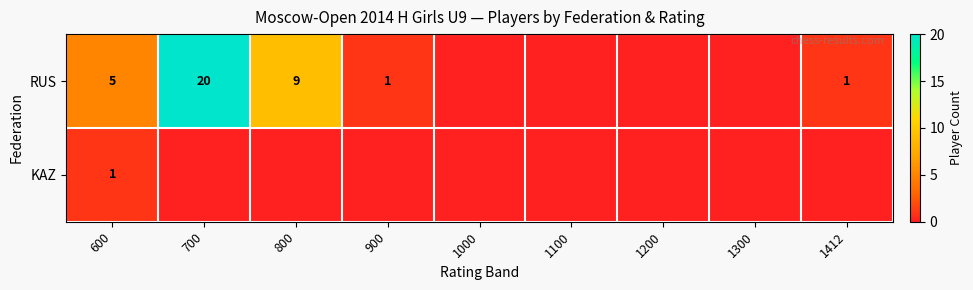

At which category does the chart reach its minimum across all series?

1000